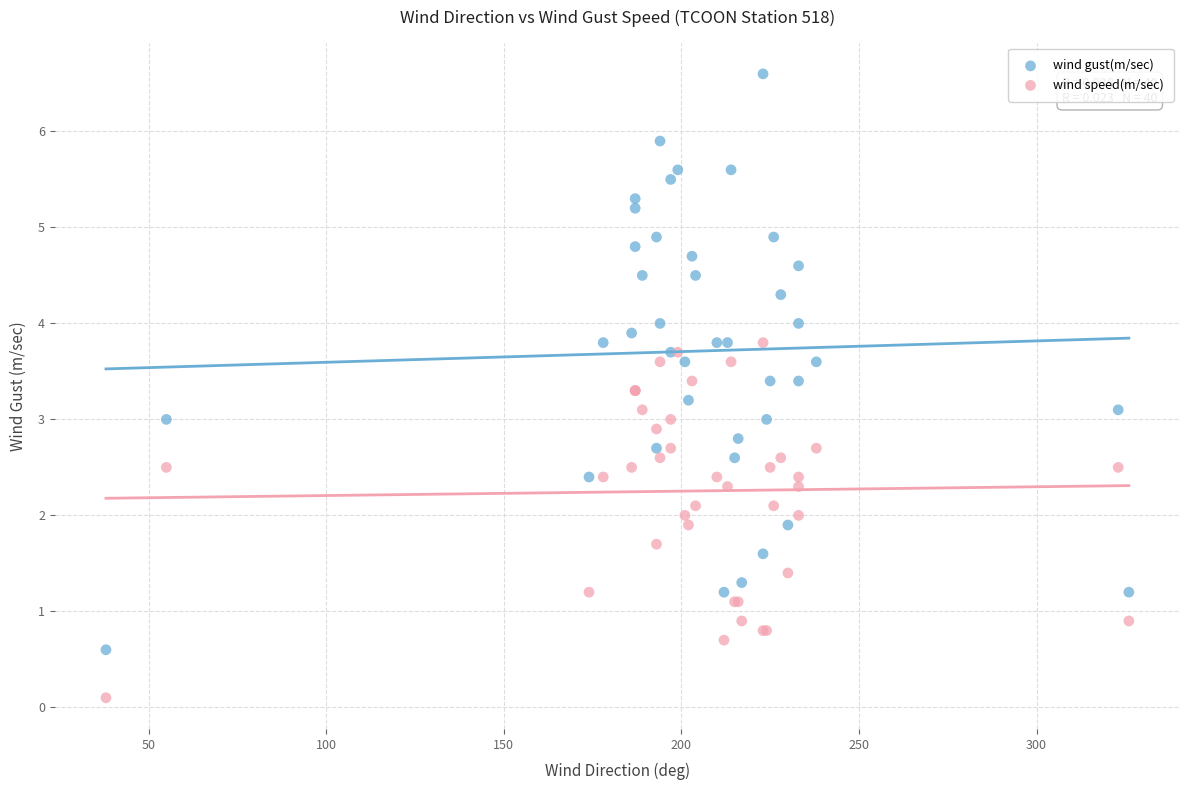

Which series reaches the minimum Y coordinate?

wind speed(m/sec)